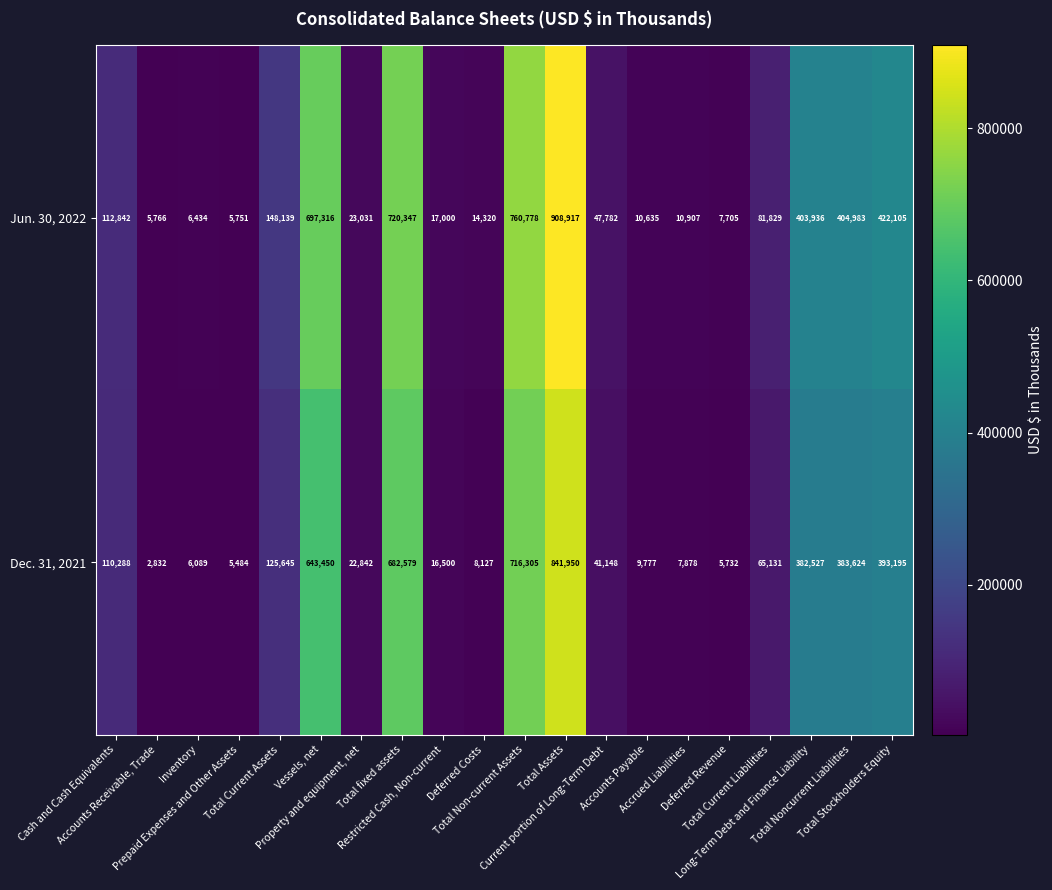

Rank the series by their maximum value, from lowest to highest.

Dec. 31, 2021, Jun. 30, 2022